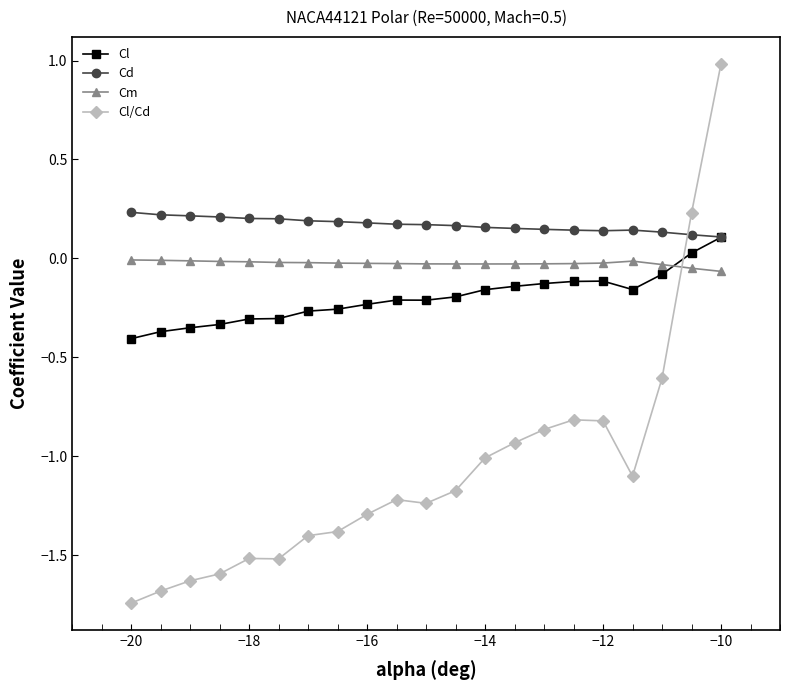

True or false: Cd has more than 0 points higher than both neighbors.

True